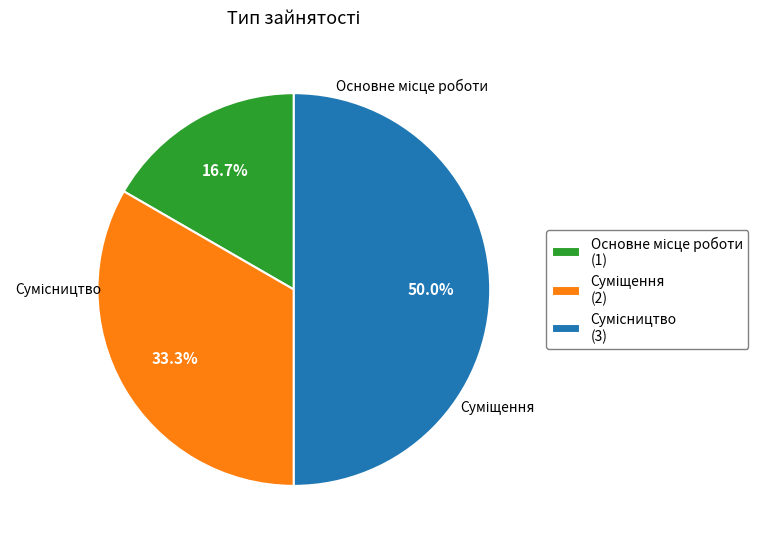

To the nearest percent, what is the average slice percentage?

33%